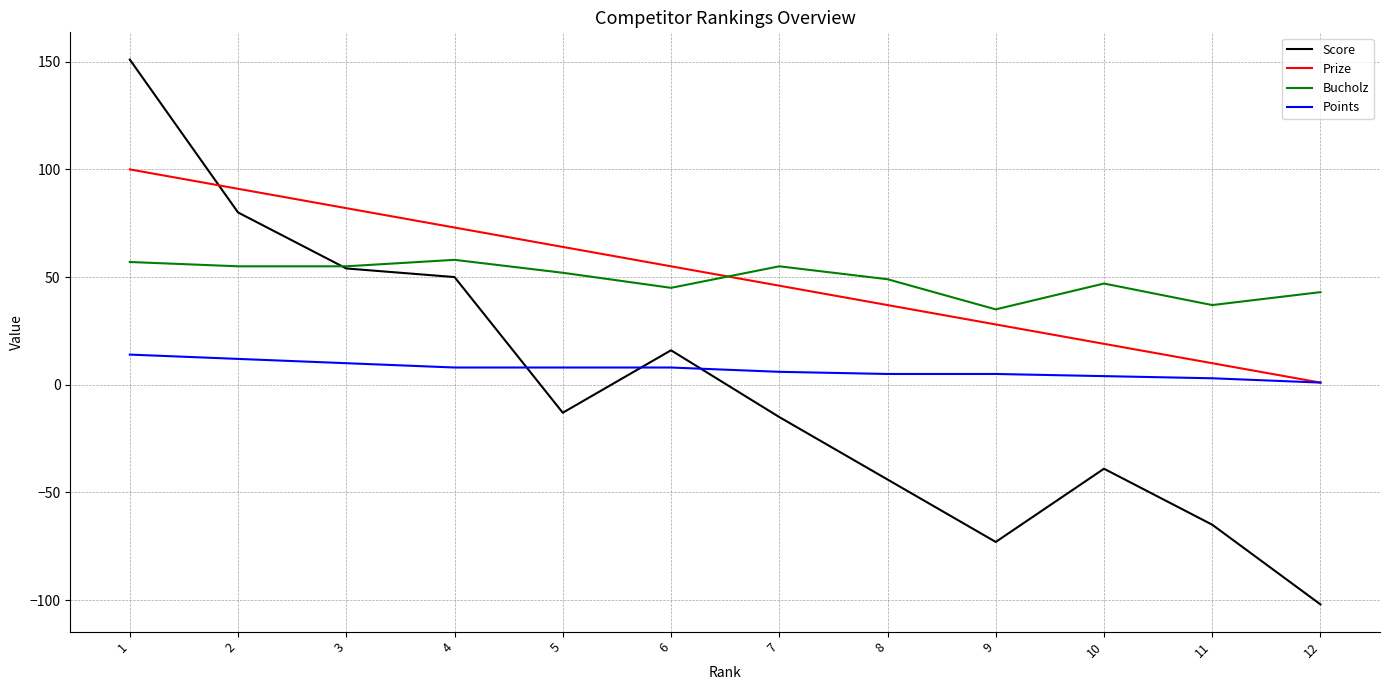

Where does the Points series first go above 8?

1